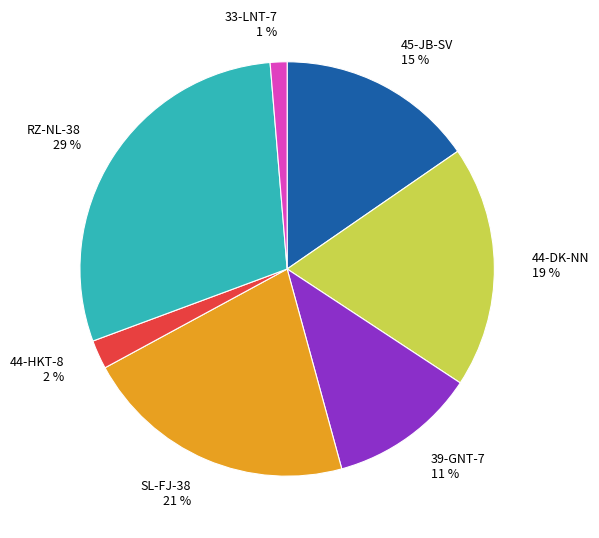

Is it true that 39-GNT-7 is 24% of the pie?

False